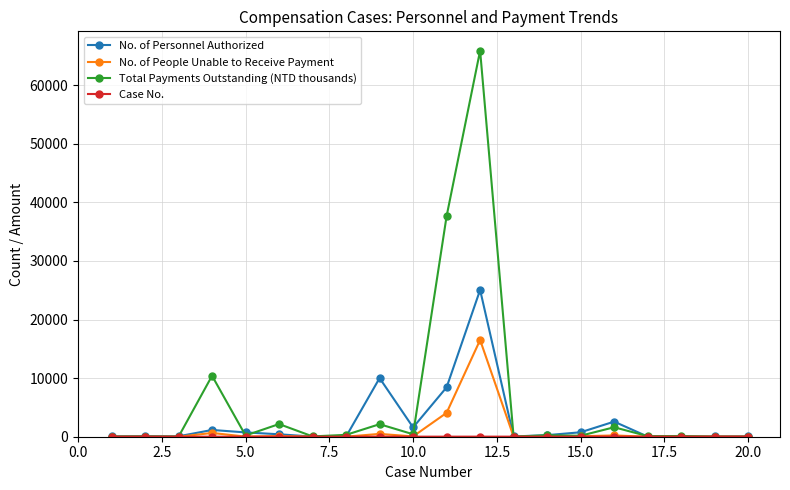

What is the smallest value displayed?

1